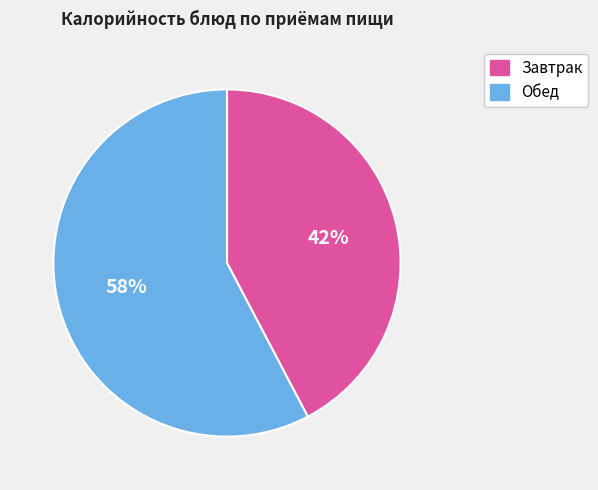

Does any single category account for the majority?

Yes